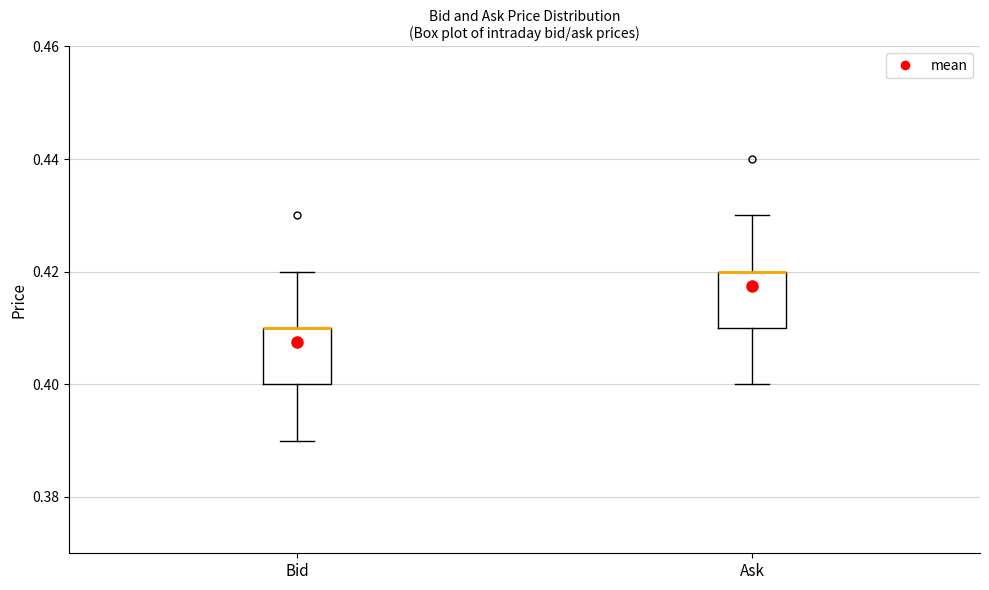

Reading left to right, transcribe this box plot: for each box, give where its median line is, the range the box spans, and where its two whiskers end, as read against the y-axis. The values are not printed on the chart, so give them approximately, as read against the axis.

Bid: median 0.41 (drawn on the box's upper edge), box 0.40 to 0.41, whiskers 0.39 to 0.42
Ask: median 0.42 (drawn on the box's upper edge), box 0.41 to 0.42, whiskers 0.40 to 0.43